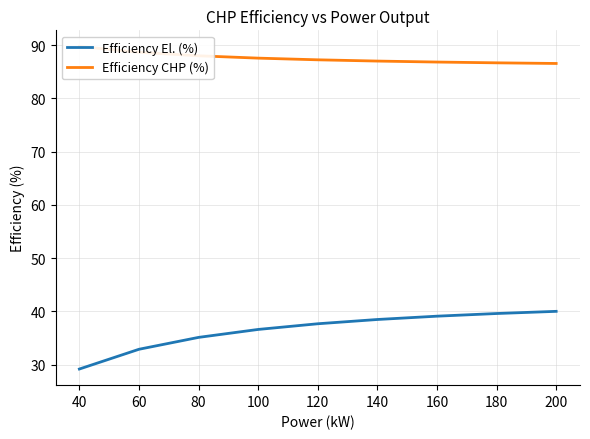

What is the maximum value for Efficiency El. (%)?

40.0